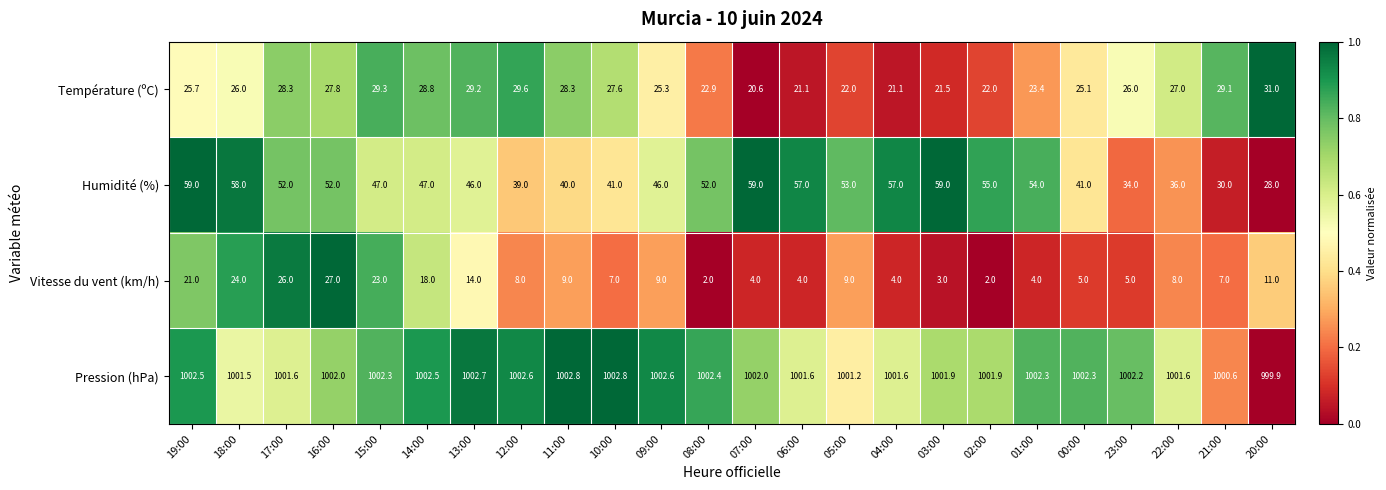

Rank the series at 18:00 from lowest to highest value.

Vitesse du vent (km/h), Température (ºC), Humidité (%), Pression (hPa)